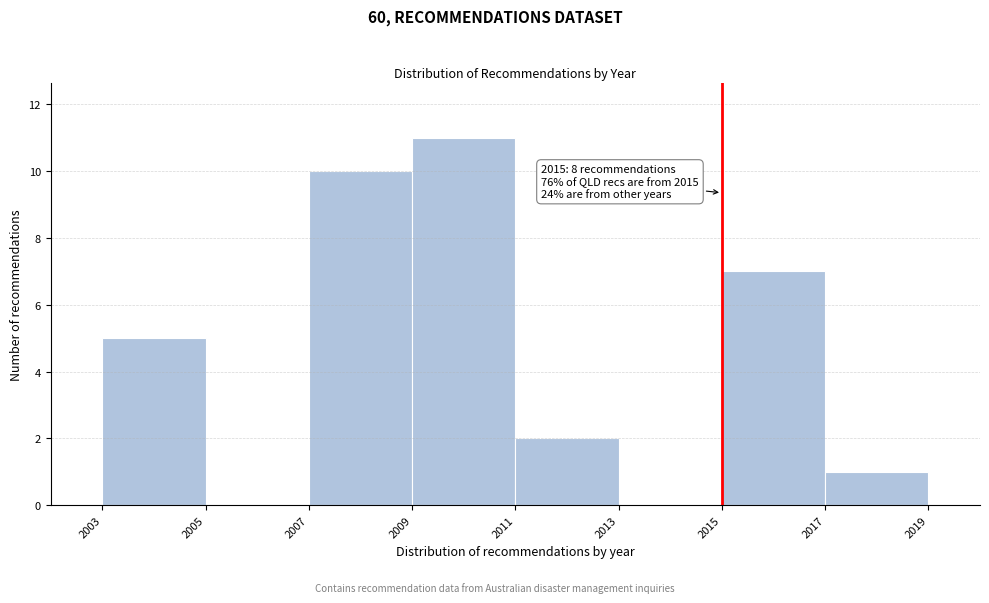

Which range on the x-axis has the tallest bar?

2009 to 2011